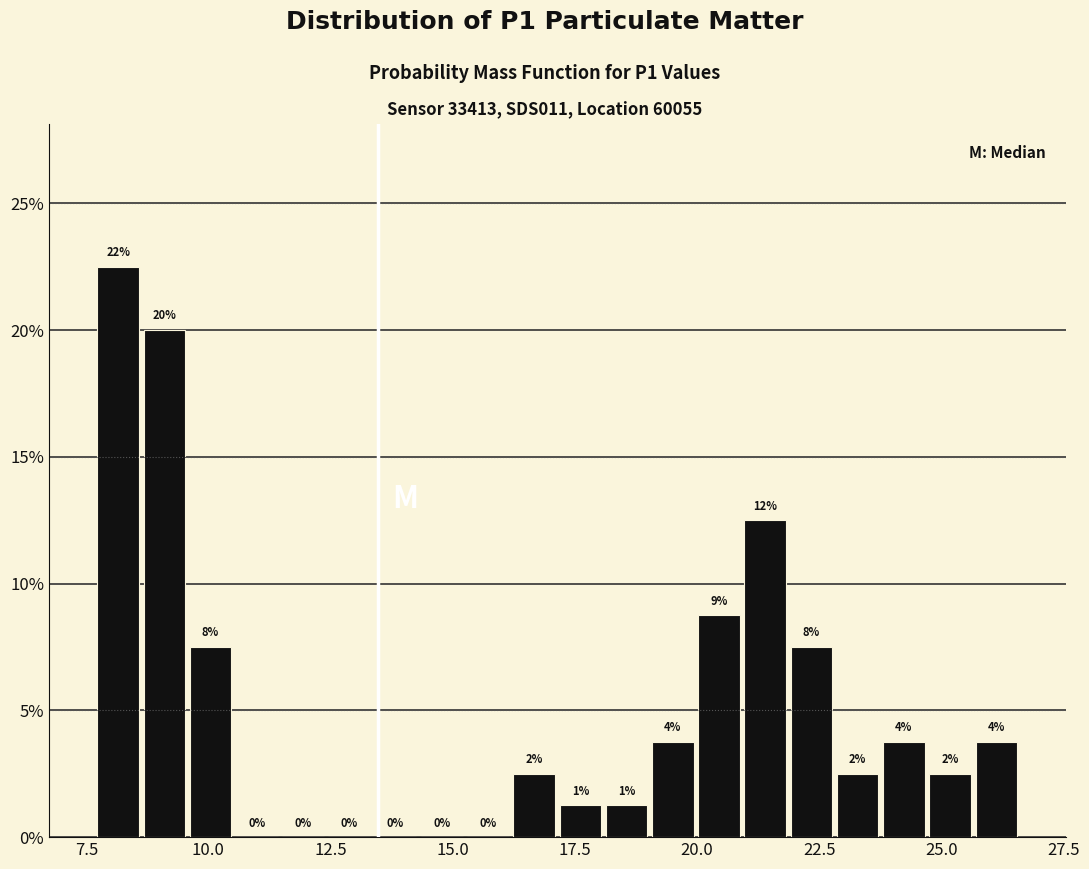

Read against the x-axis, roughly where is the centre of the tallest bar?

8.0